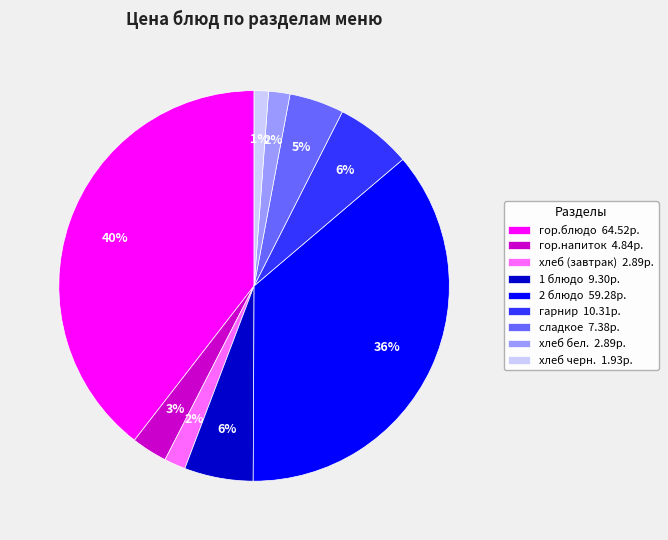

To the nearest percent, what percentage of the pie is 1 блюдо?

6%